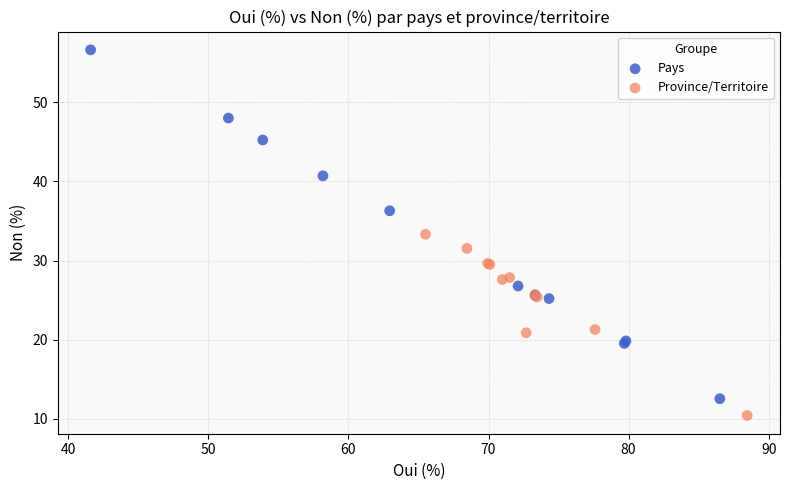

Which series contains the highest Y value?

Pays